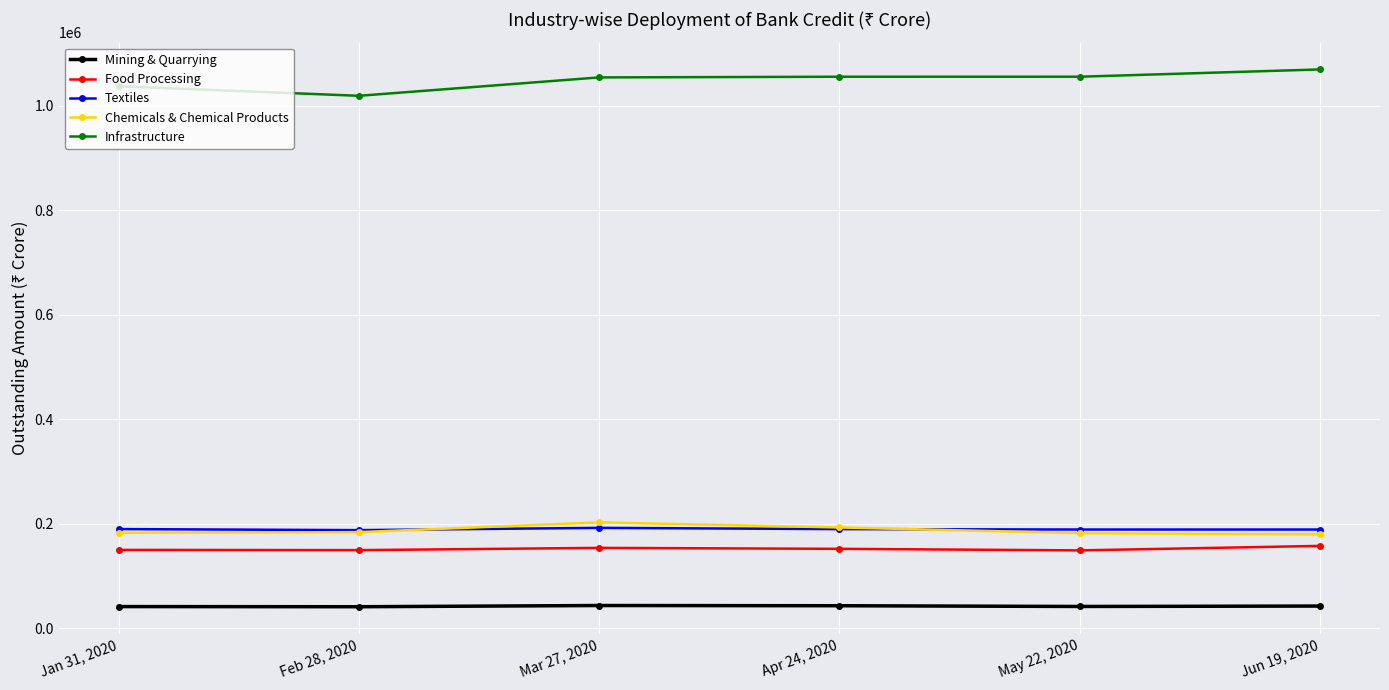

Between Feb 28, 2020 and Mar 27, 2020, which series saw the biggest shift?

Infrastructure